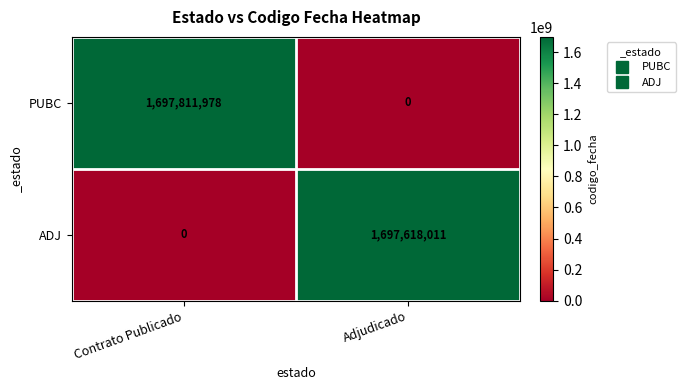

Between Contrato Publicado and Adjudicado, which series saw the biggest shift?

PUBC